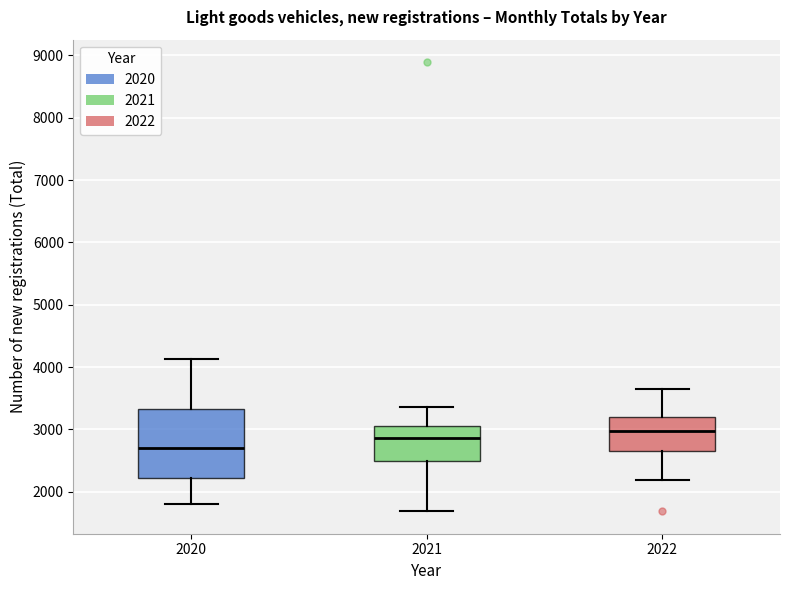

Where does the upper whisker of the box at x = 2022 end on the y-axis? The values are not printed on the chart, so give them approximately, as read against the axis.

3700